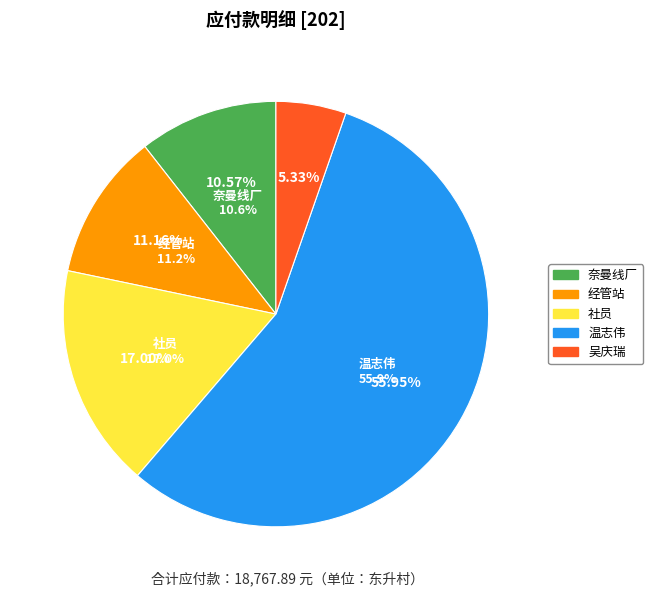

What percentage is the 温志伟 slice, to the nearest percent?

56%